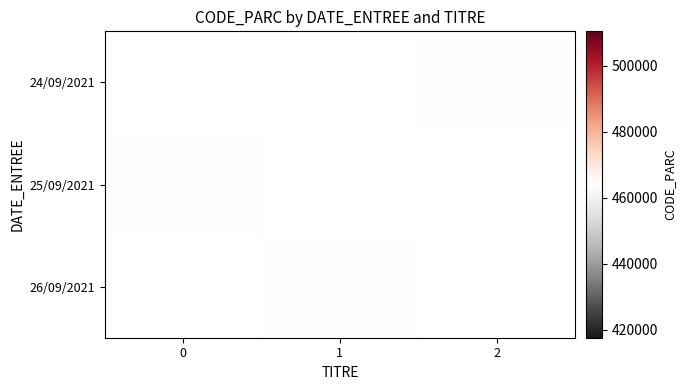

Rank the series by their average value, from highest to lowest.

24/09/2021, 25/09/2021, 26/09/2021